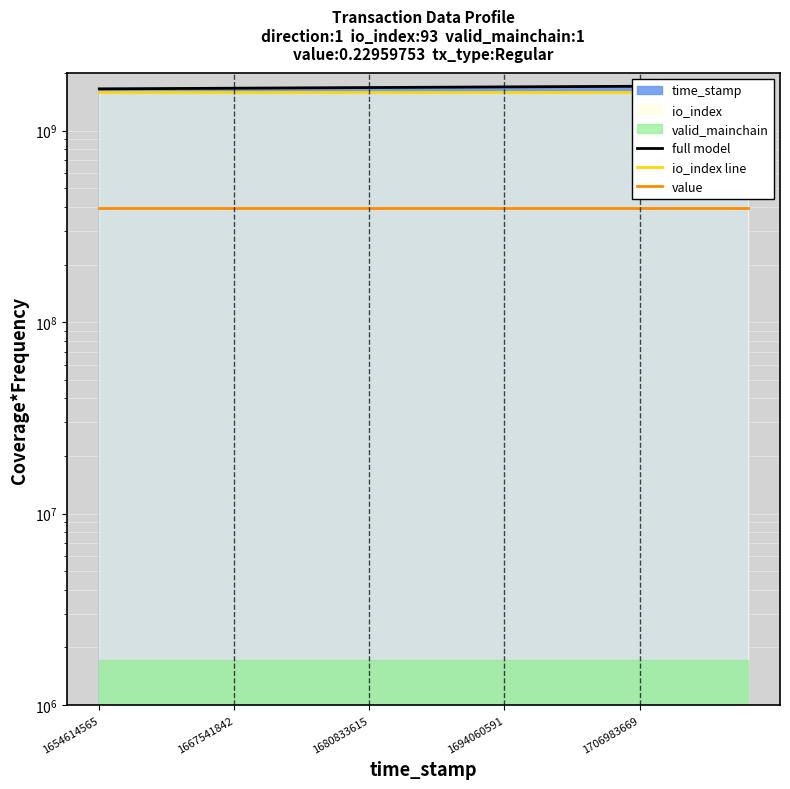

What is the greatest value displayed?

1717393978.0